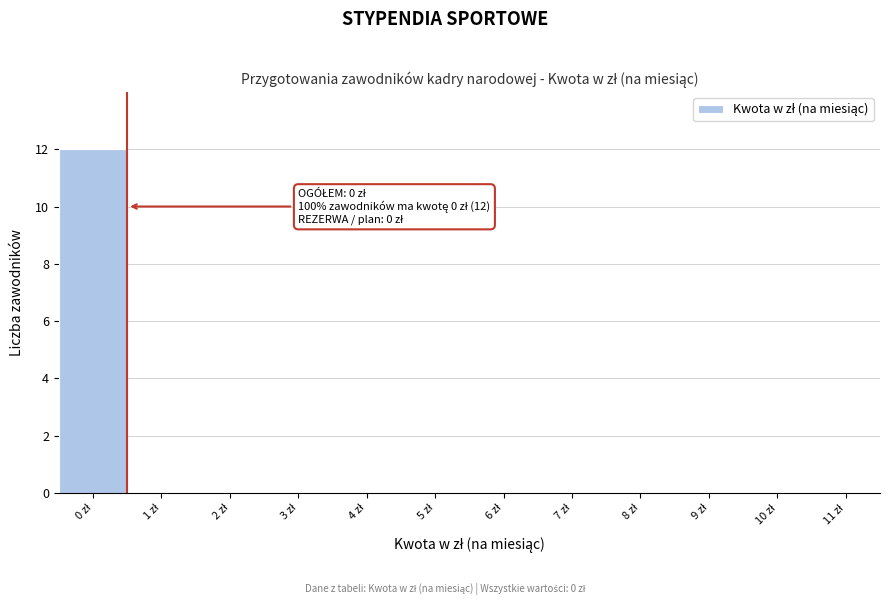

Over which range of the x-axis is the bar tallest?

-0.5 to 0.5